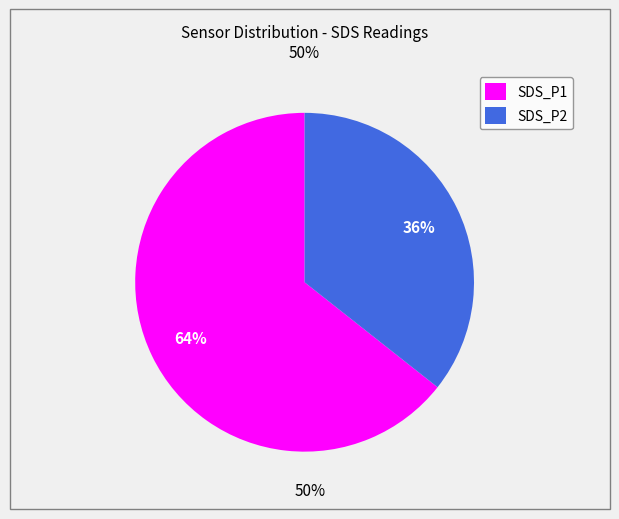

How many slices are in this pie chart?

2